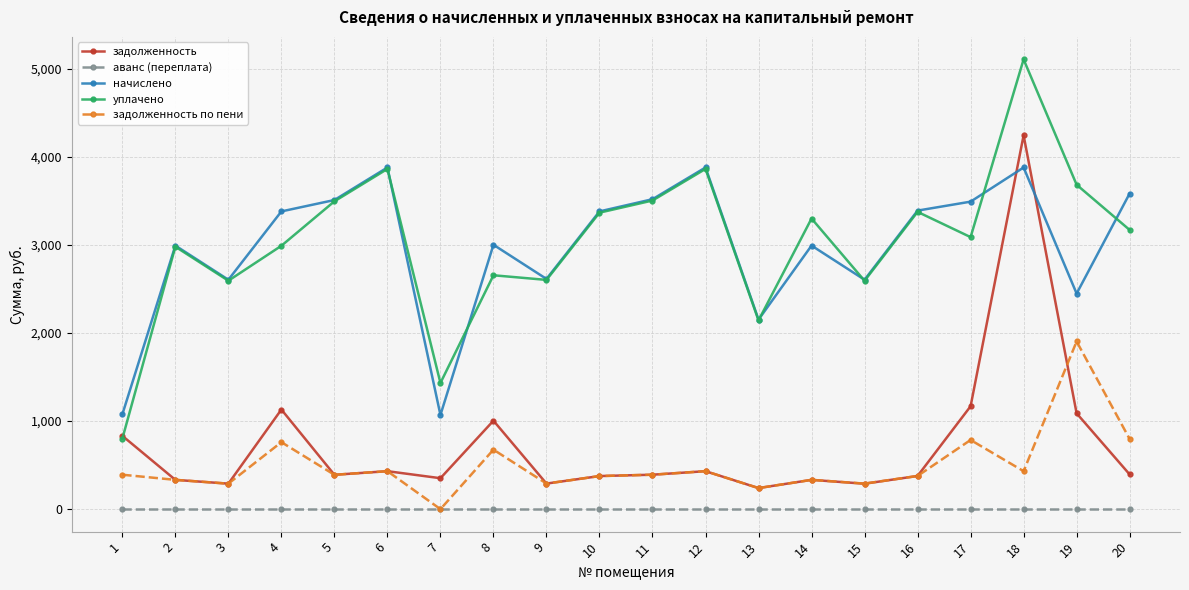

What is the maximum value shown in the chart?

5105.5